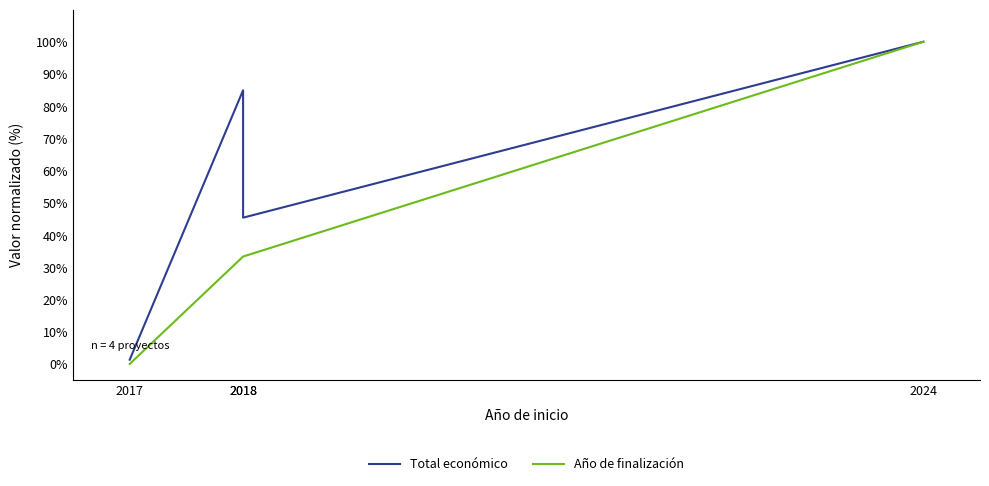

The Total económico series shows 2.3 at 2017. True or false?

False